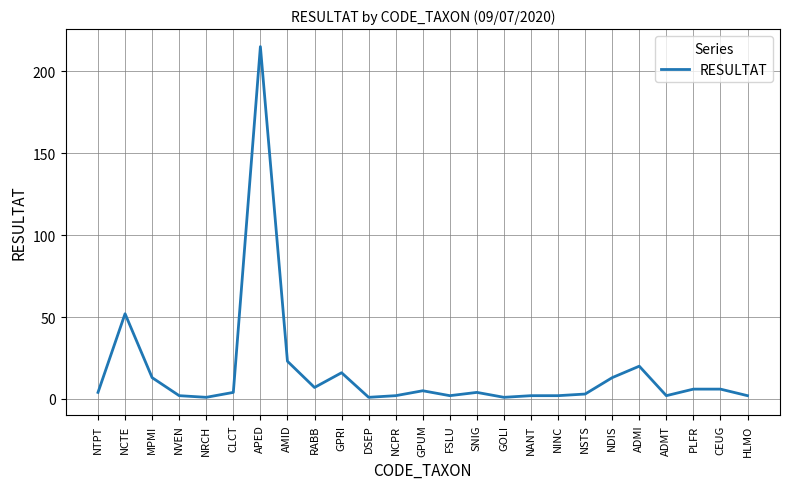

What is the difference between the values at ADMT and AMID?

21